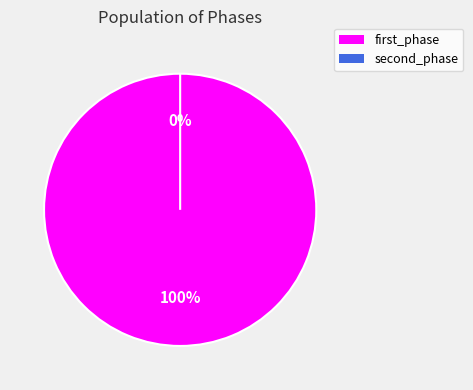

Is there a majority slice in this chart?

Yes